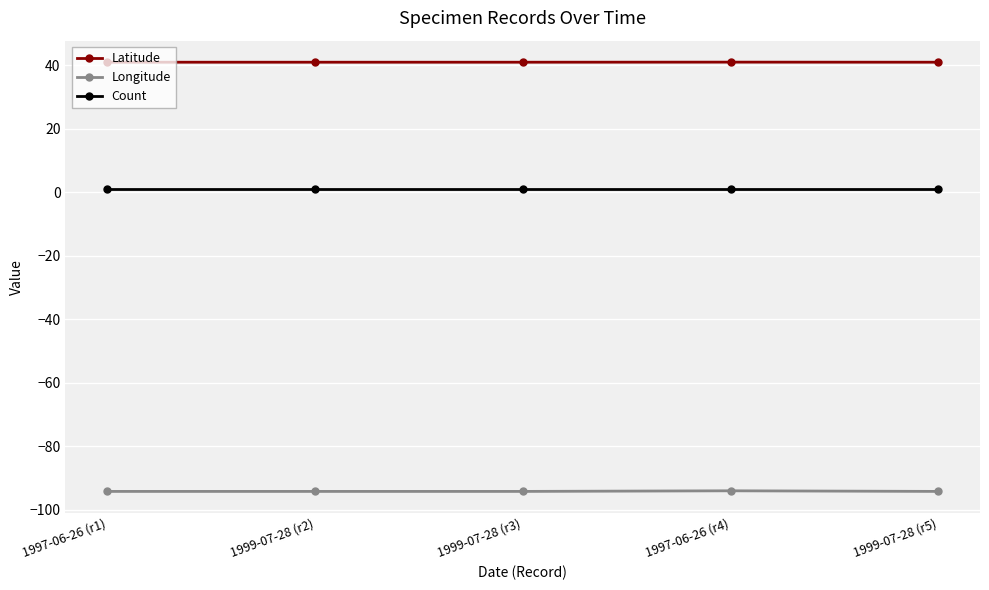

Rank the series by their maximum value, from lowest to highest.

Longitude, Count, Latitude